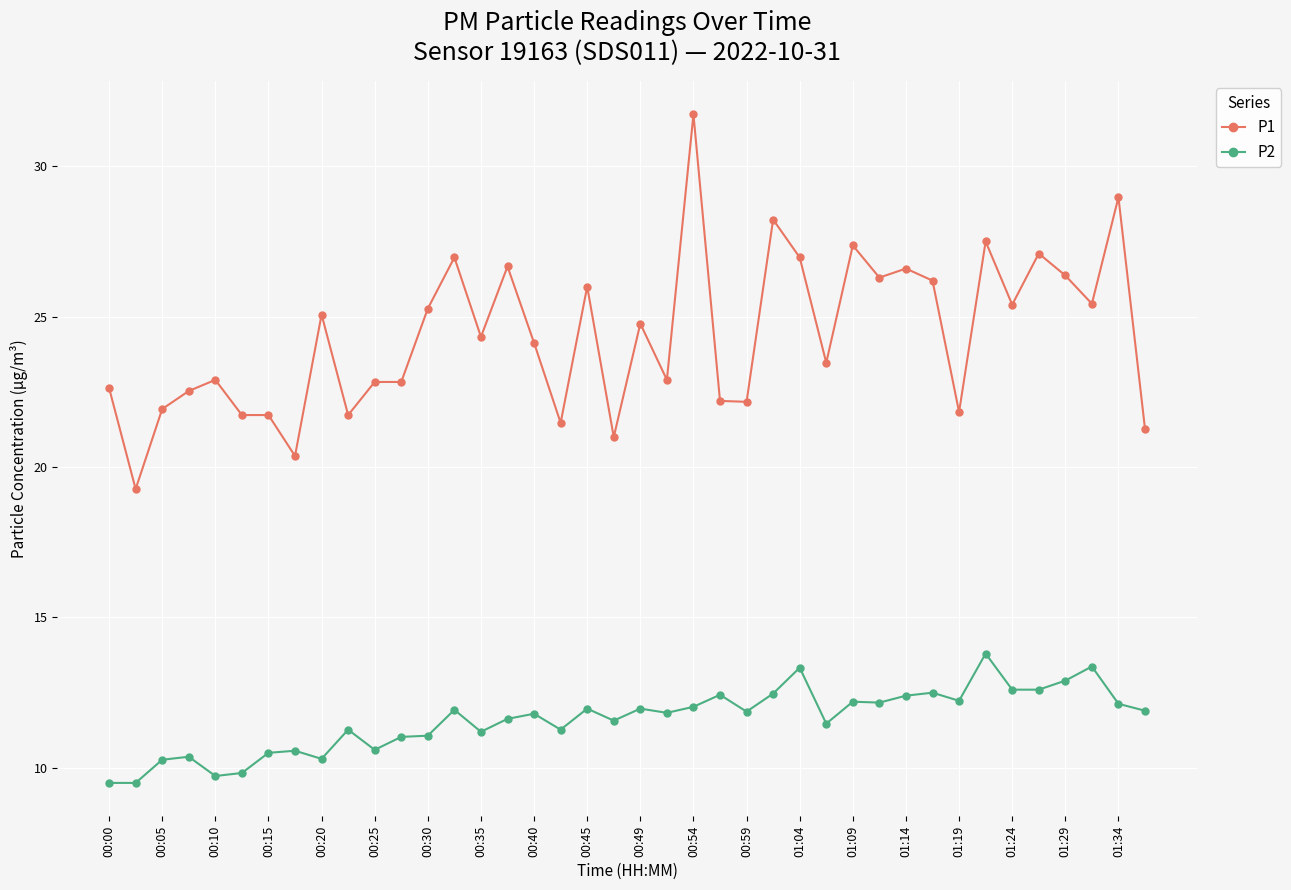

What is the difference between the highest and lowest values at 00:30?

14.2